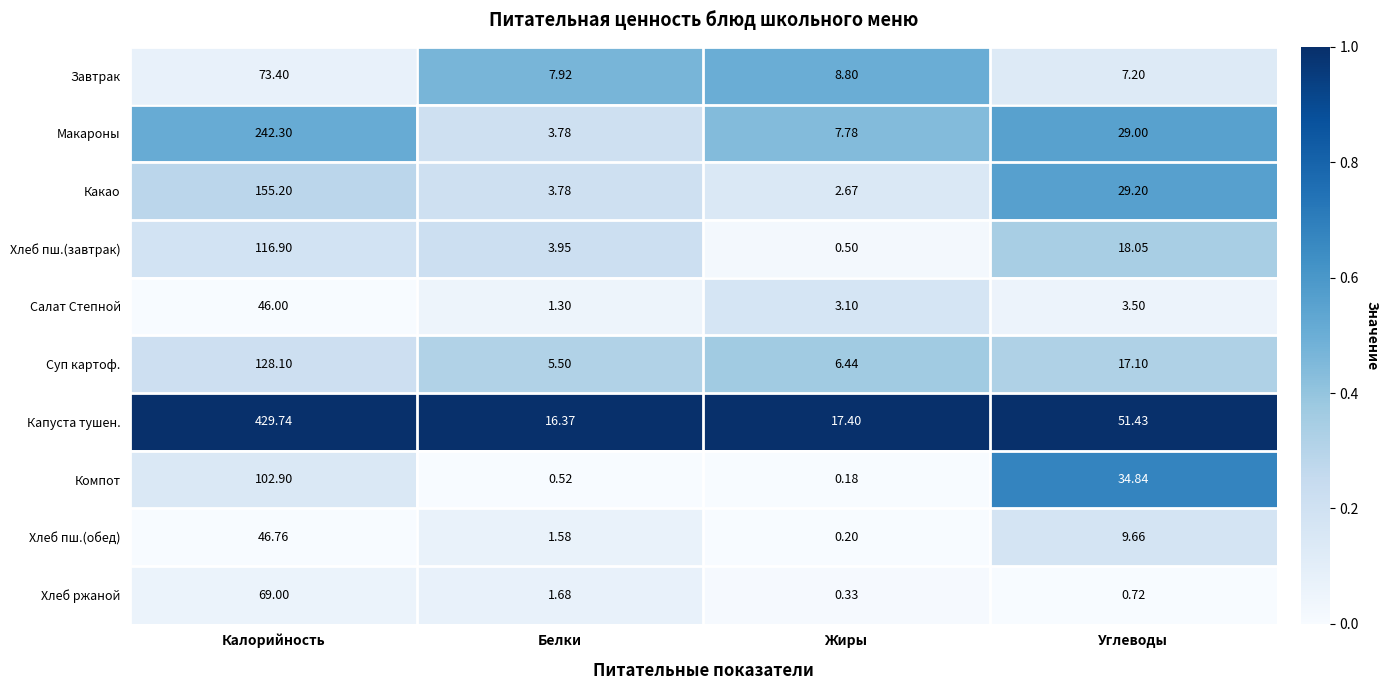

Which category has the highest value across all series?

Калорийность